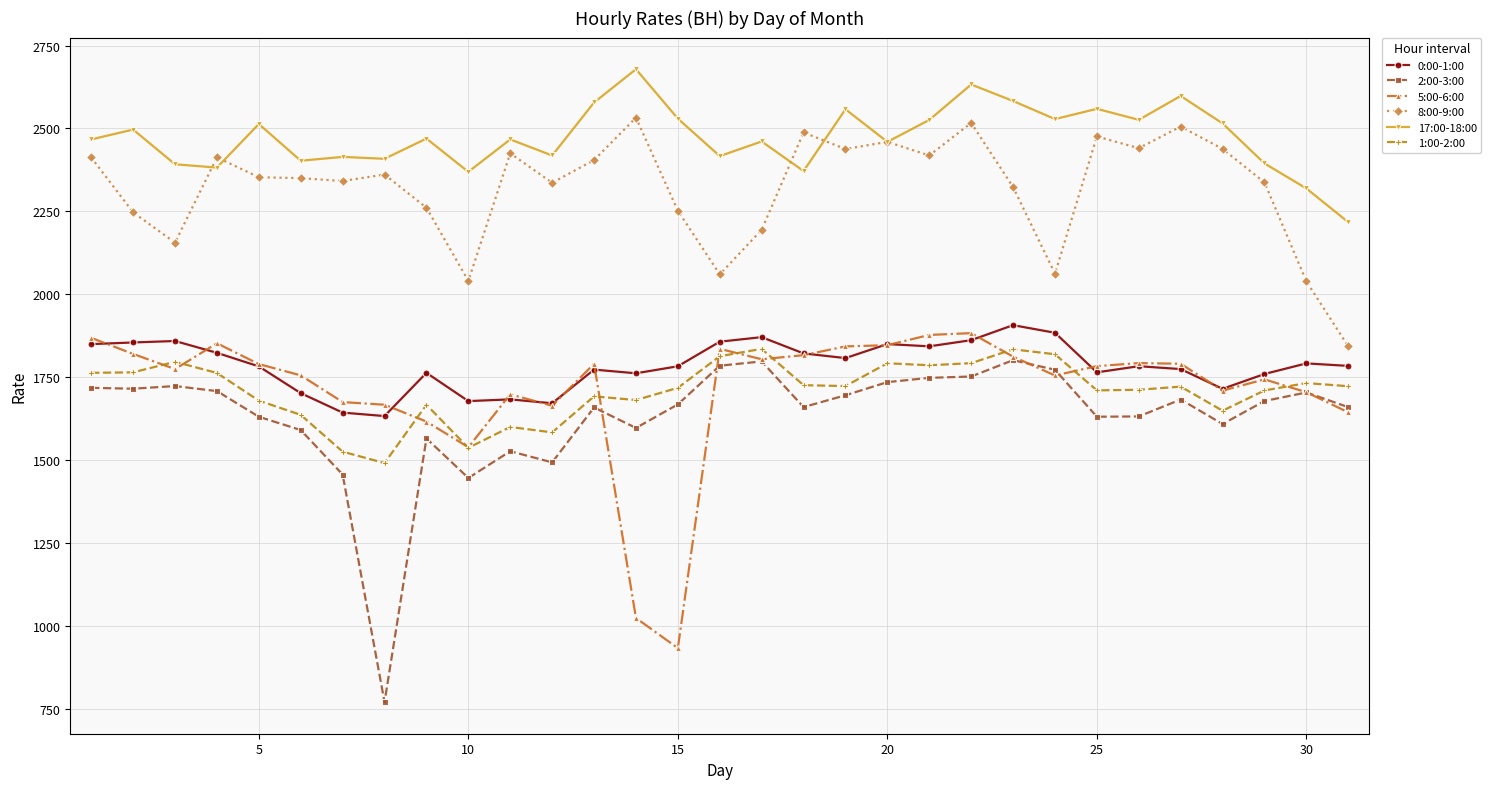

How many distinct data groups are displayed?

6